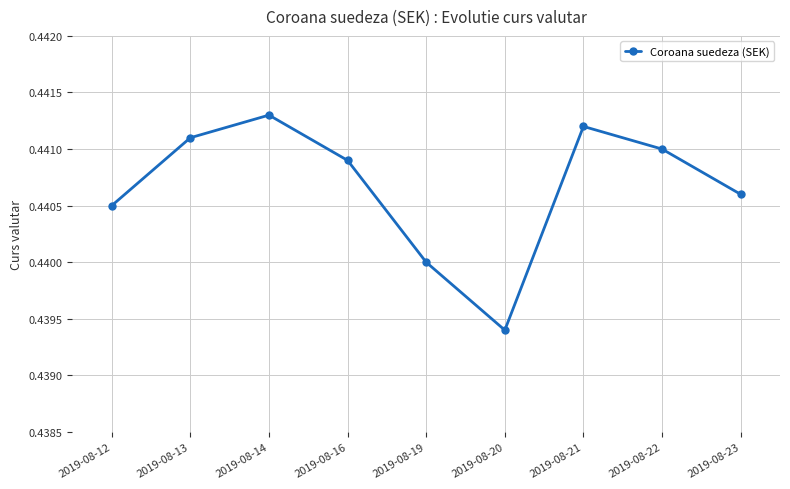

How many interior local valleys (lower than both neighbors) does the data have?

1